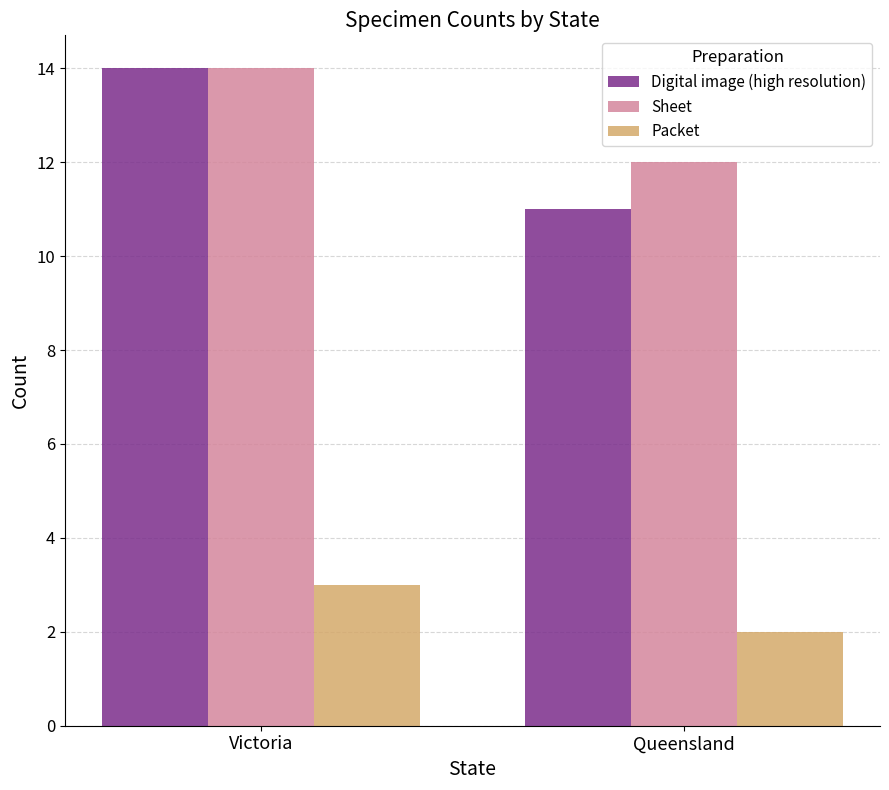

Is it true that Digital image (high resolution) equals 11 at Queensland?

True